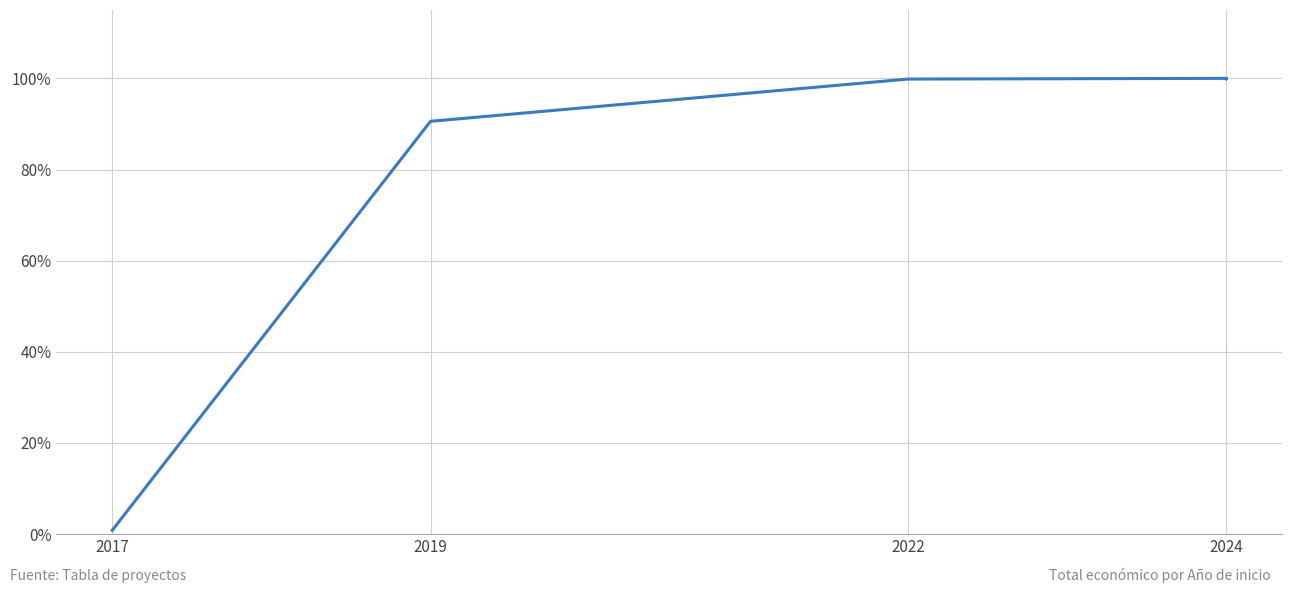

The value at 2024 is 100.0. True or false?

True